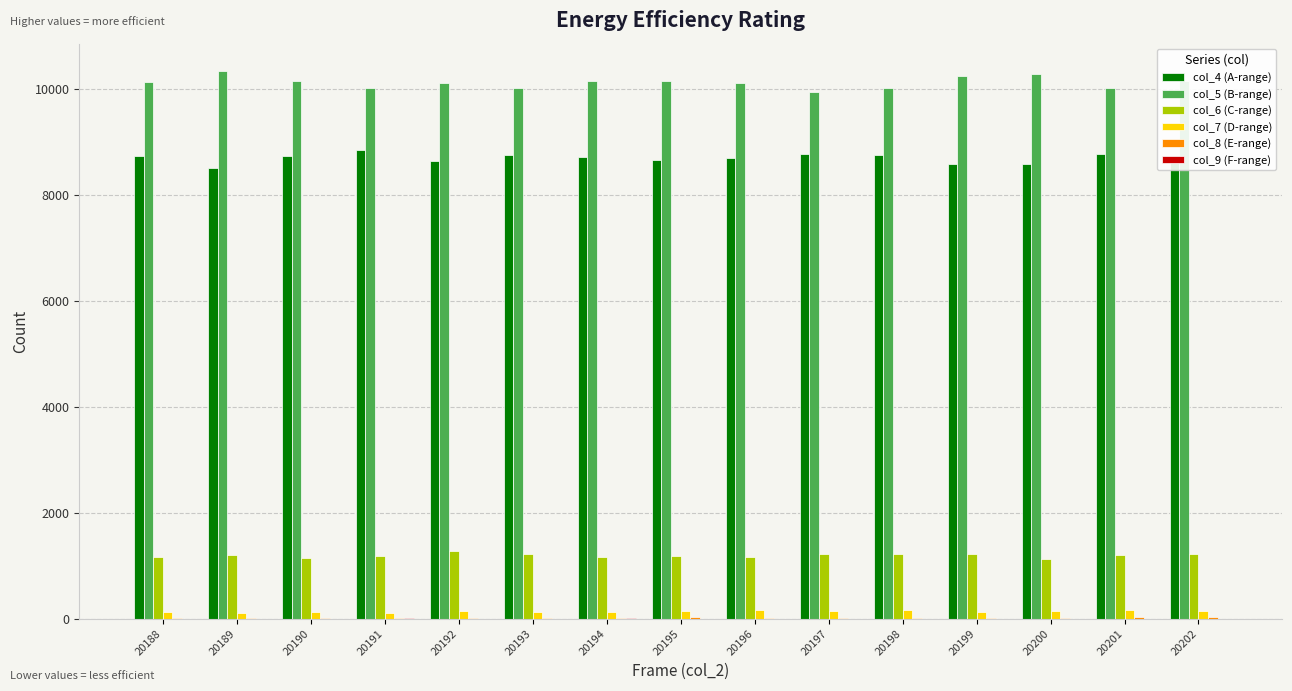

How many groups of bars are there?

15